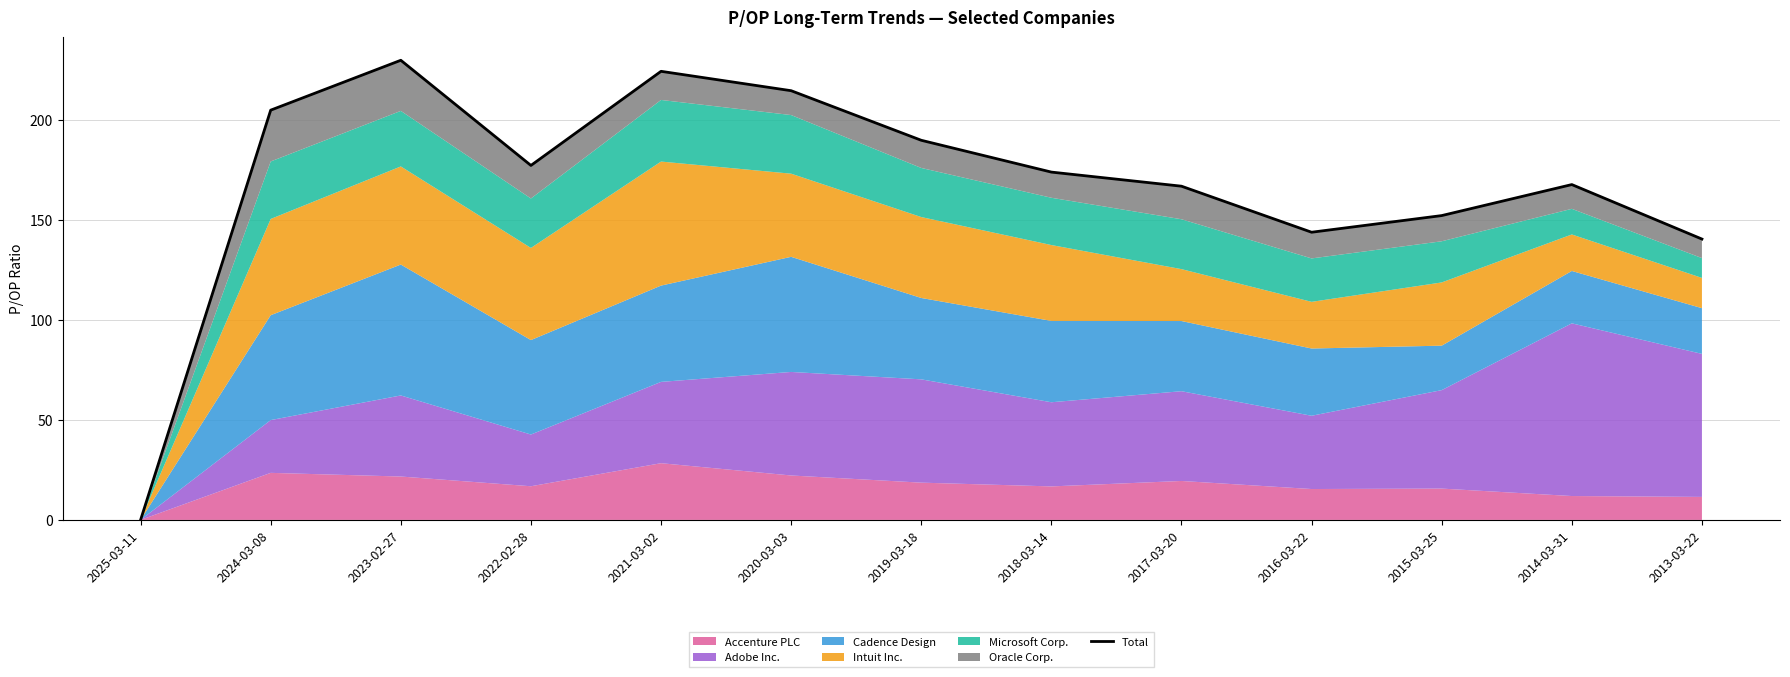

Is it true that the value at 2022-02-28 is 177.2?

True